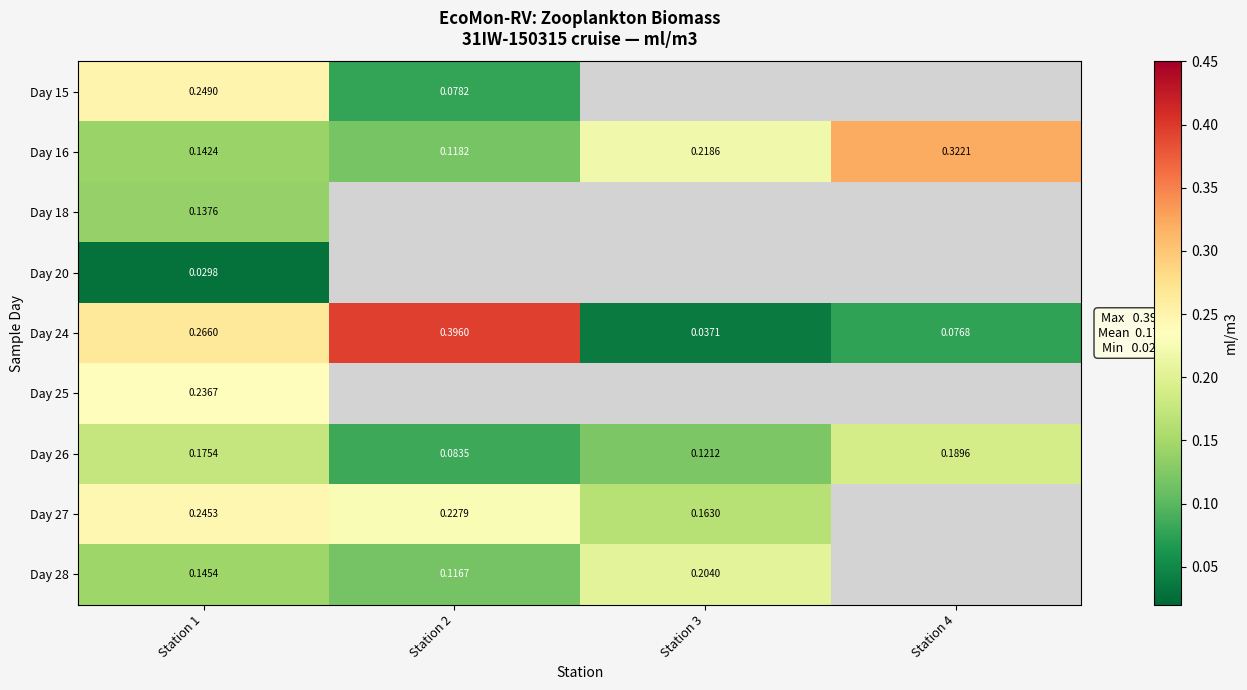

How many distinct data groups are displayed?

9